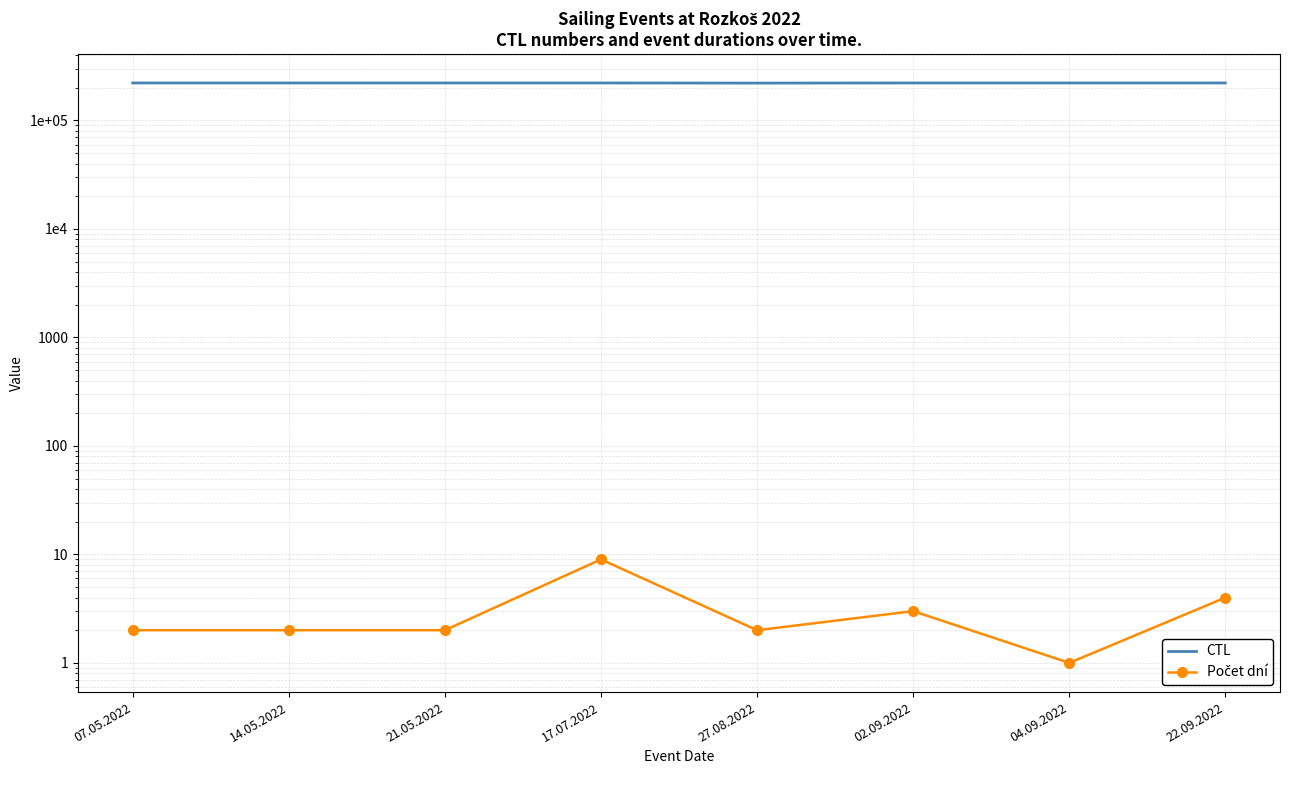

What position from the right is 17.07.2022?

5